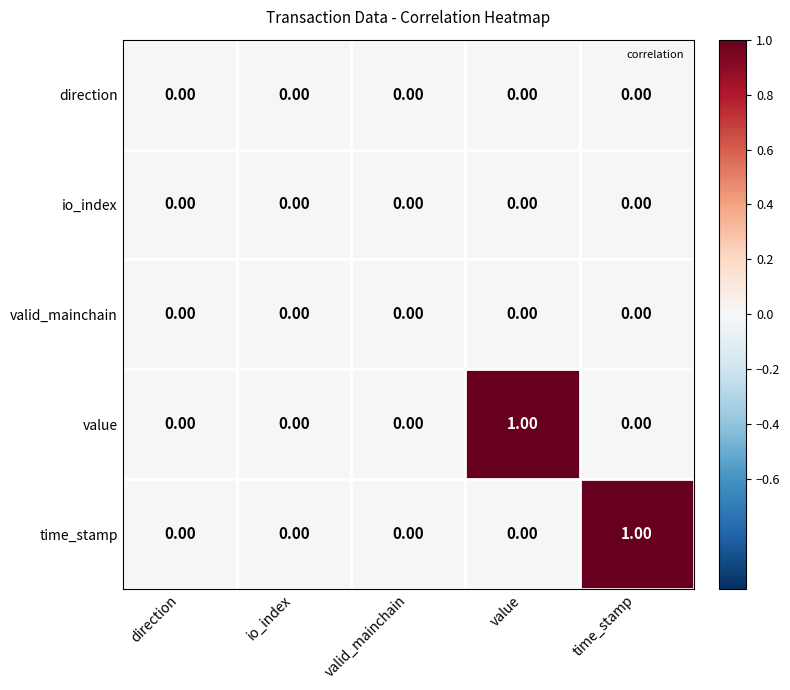

At which label does value reach its peak?

value